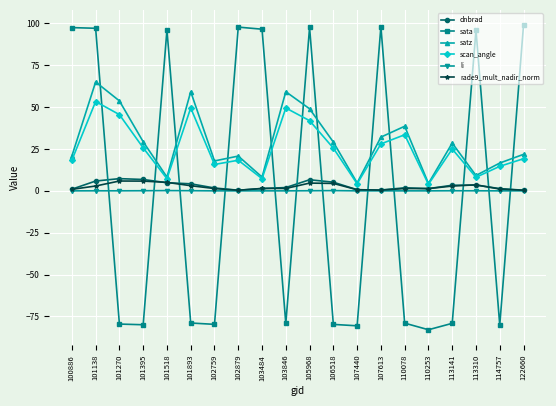

Does the chart have visible grid lines?

Yes